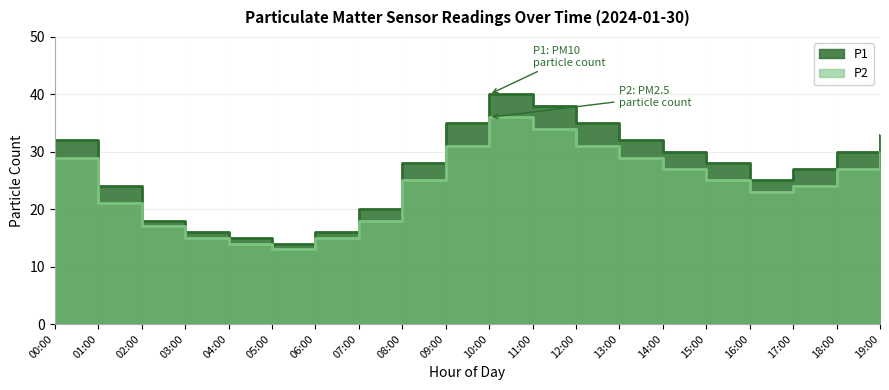

Which series has the widest spread of values?

P1